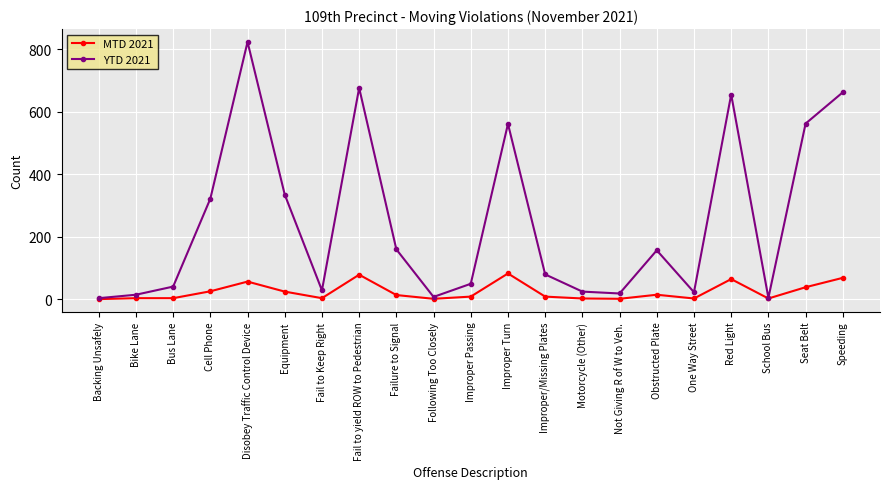

What is the value of the MTD 2021 point at the 4th from the left?

26